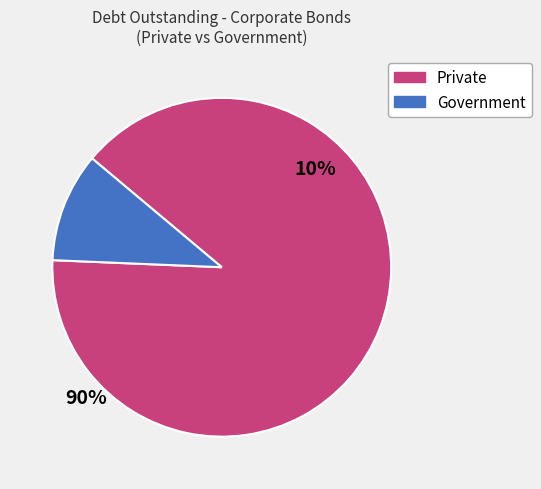

Is there any slice that represents more than half of the pie?

Yes